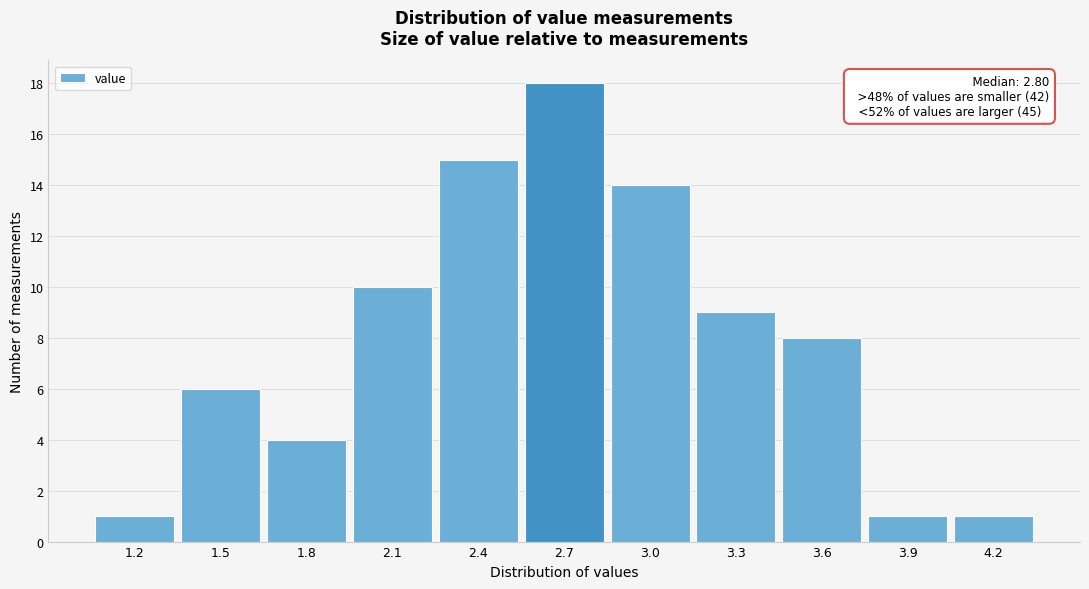

Reading left to right, transcribe all the data shown in this chart.

1.2=1	1.5=6	1.8=4	2.1=10	2.4=15	2.7=18	3.0=14	3.3=9	3.6=8	3.9=1	4.2=1